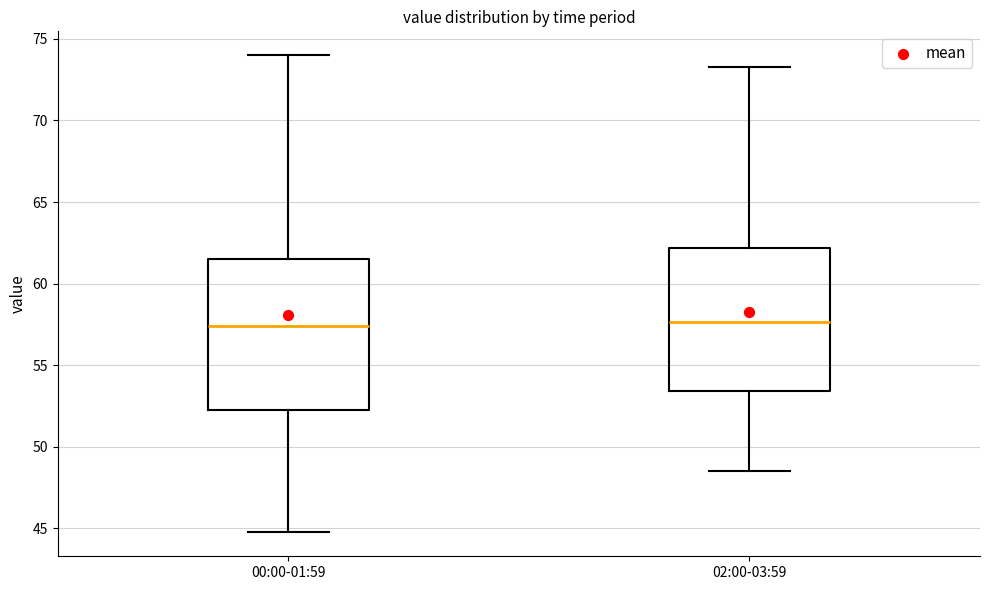

Comparing the boxes themselves (not the whiskers), which one is the tallest?

00:00-01:59